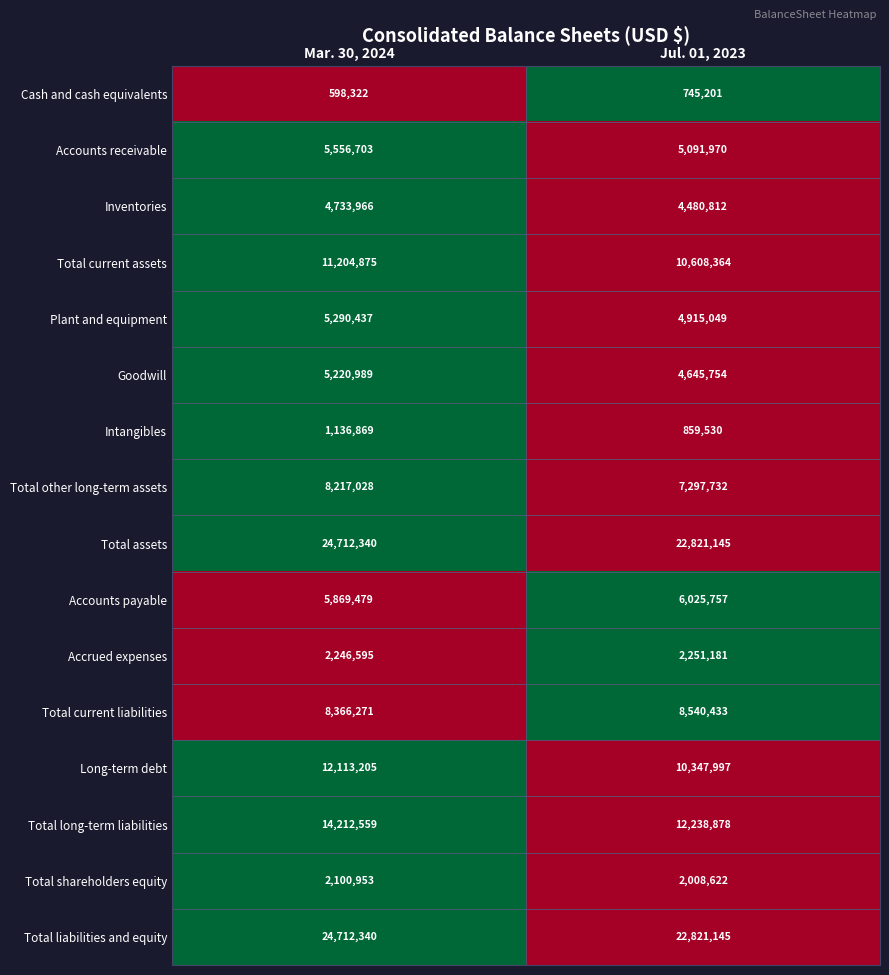

The Intangibles series shows 1892246 at Mar. 30, 2024. True or false?

False